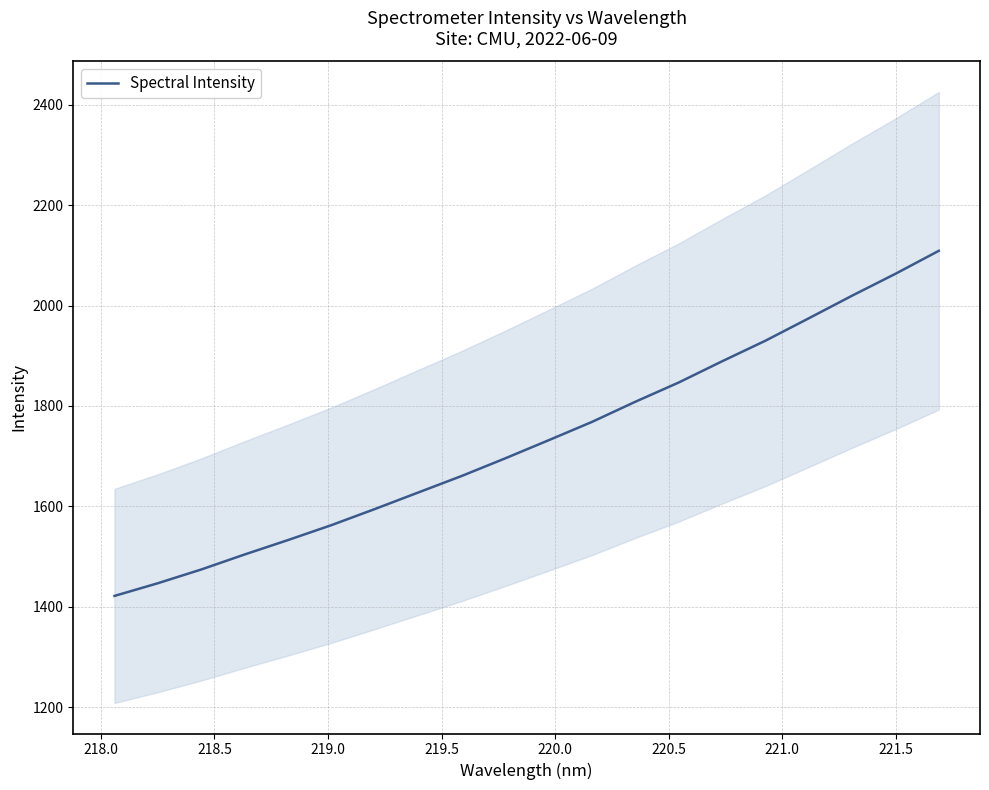

What is the highest value of the Spectral Intensity series?

2109.0